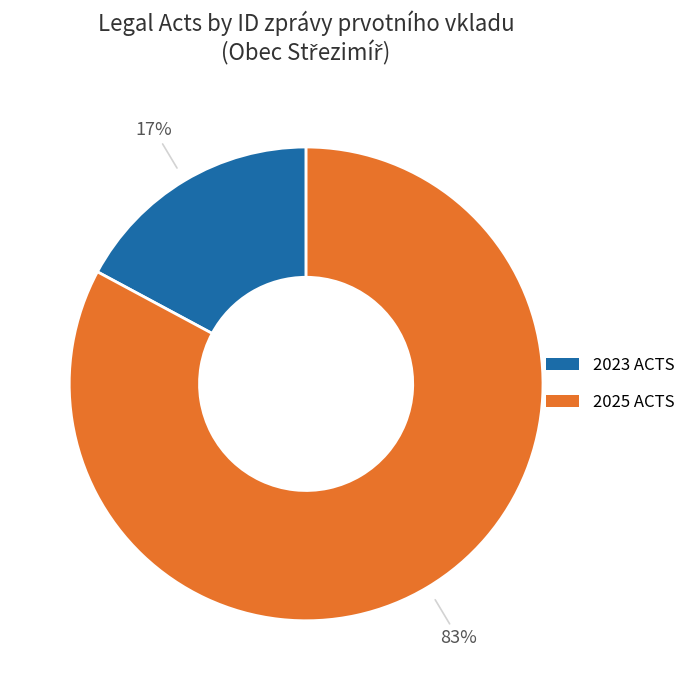

Between 2025 ACTS and 2023 ACTS, which is larger?

2025 ACTS